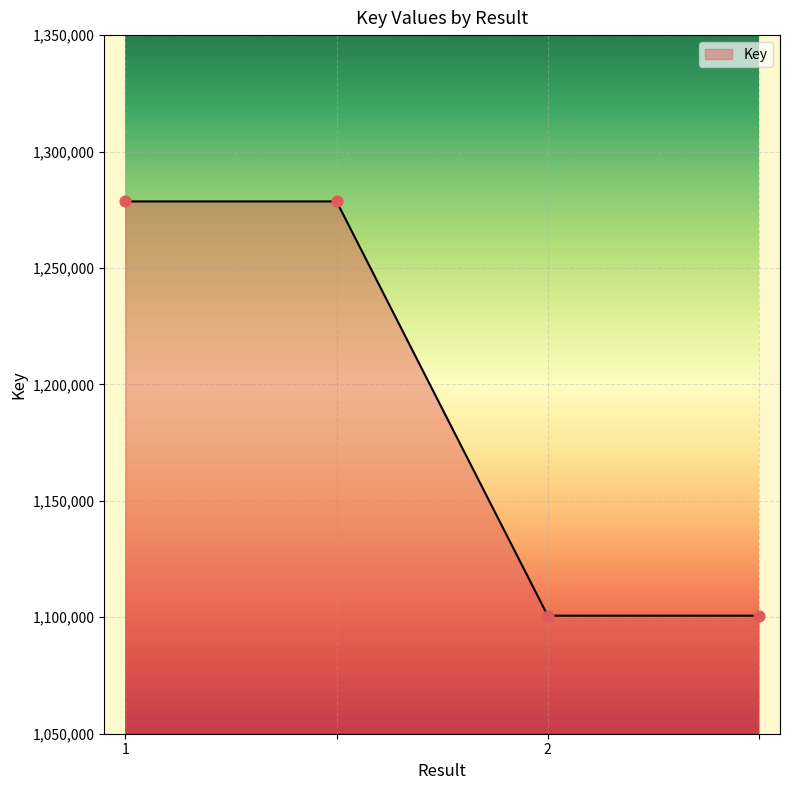

What is the difference between the maximum and minimum values?

177889